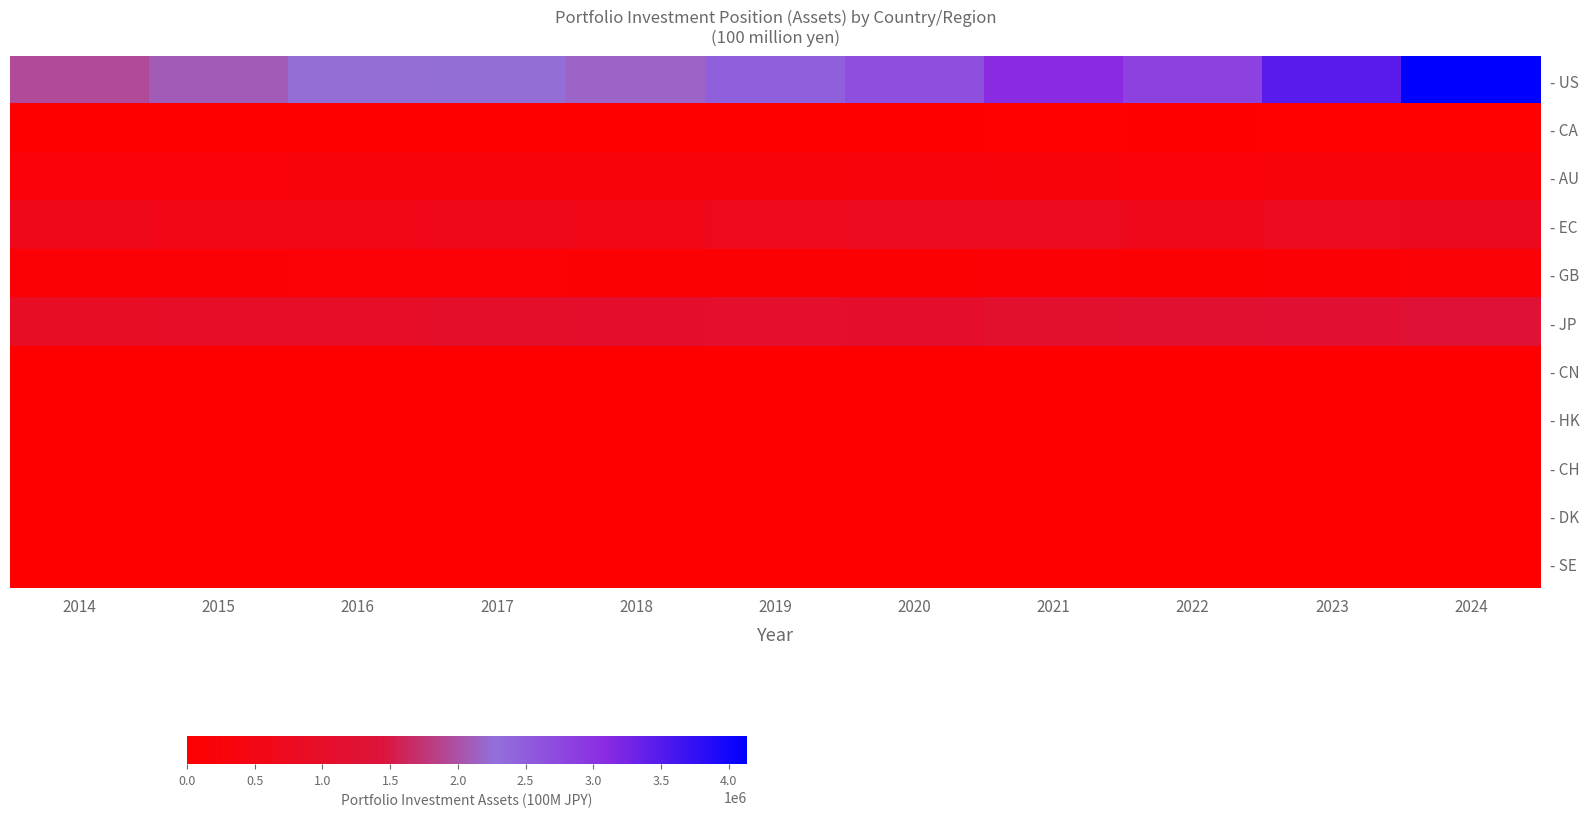

At which category does the chart reach its minimum across all series?

2014